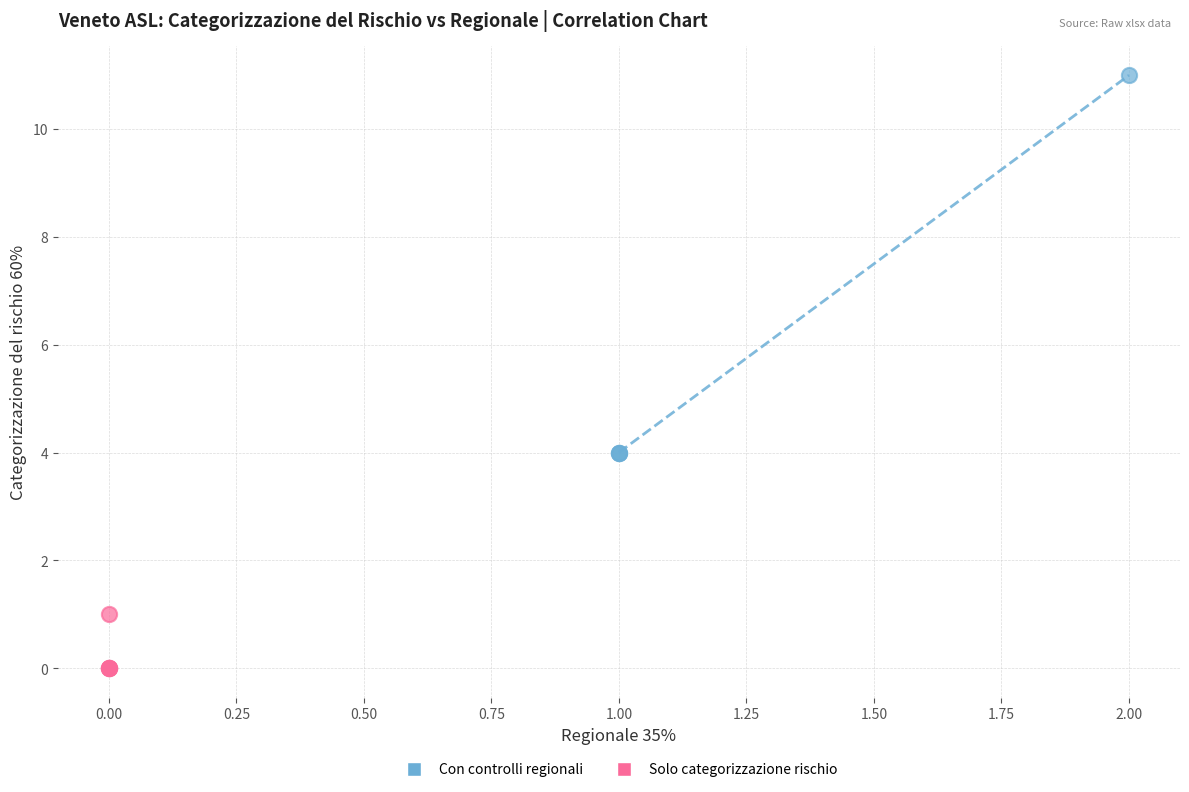

Which series has the widest spread of Y values?

Con controlli regionali